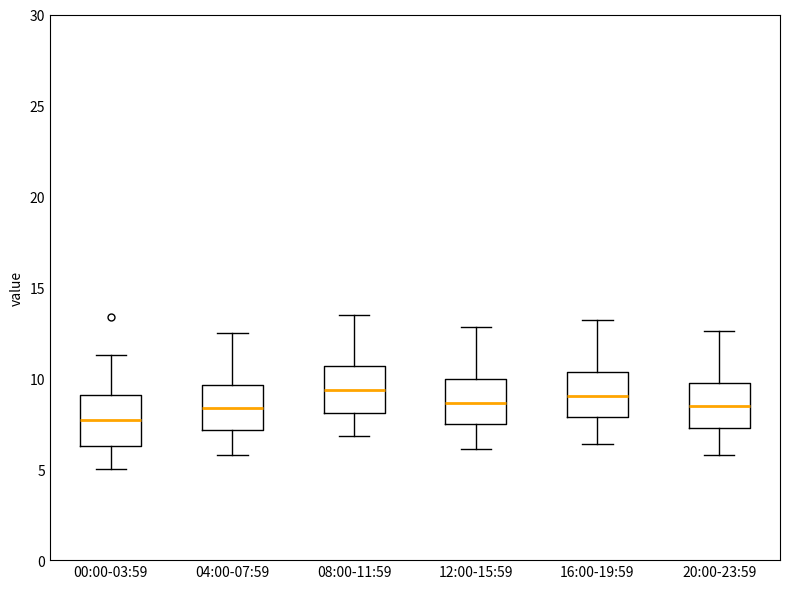

Where is the upper edge of the box for 16:00-19:59 on the y-axis? The values are not printed on the chart, so give them approximately, as read against the axis.

10.5